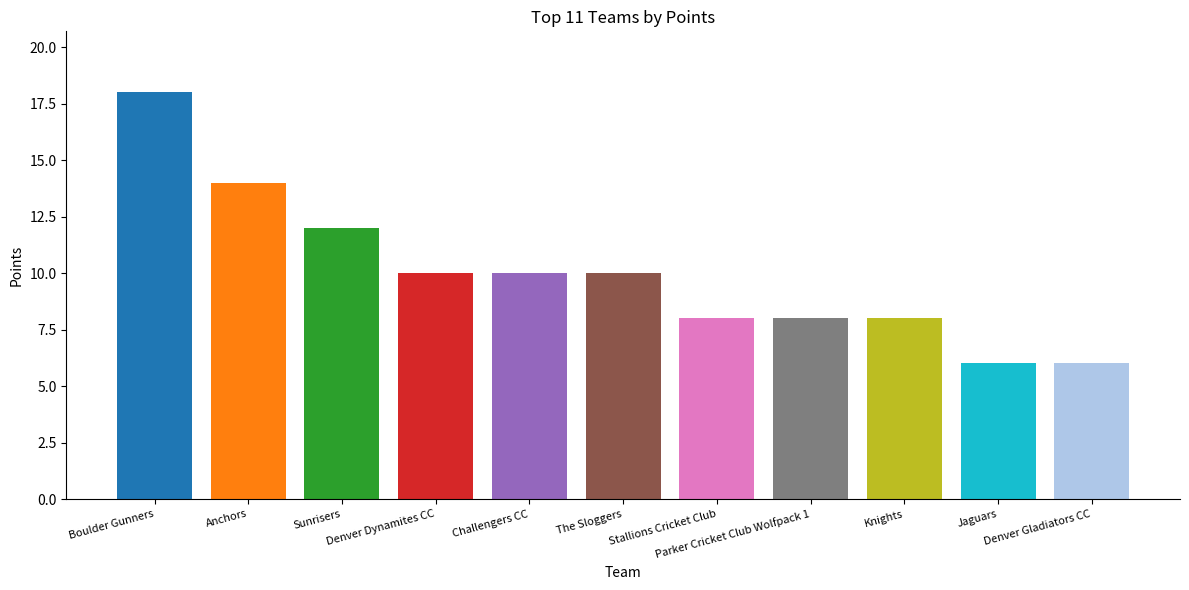

The chart shows a value of 8 at Knights. True or false?

True